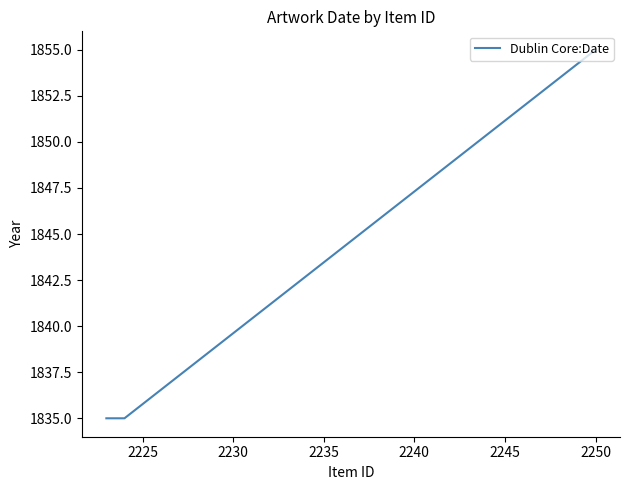

What is the sum of all values?

5525